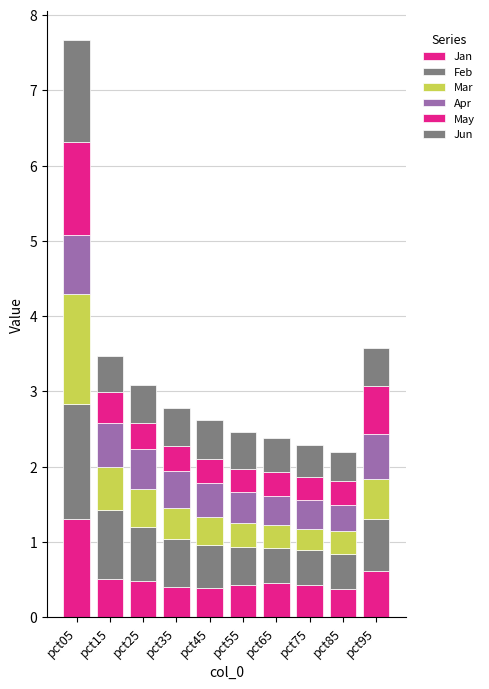

What is the sum of the Jun values at pct65 and pct55?

0.9